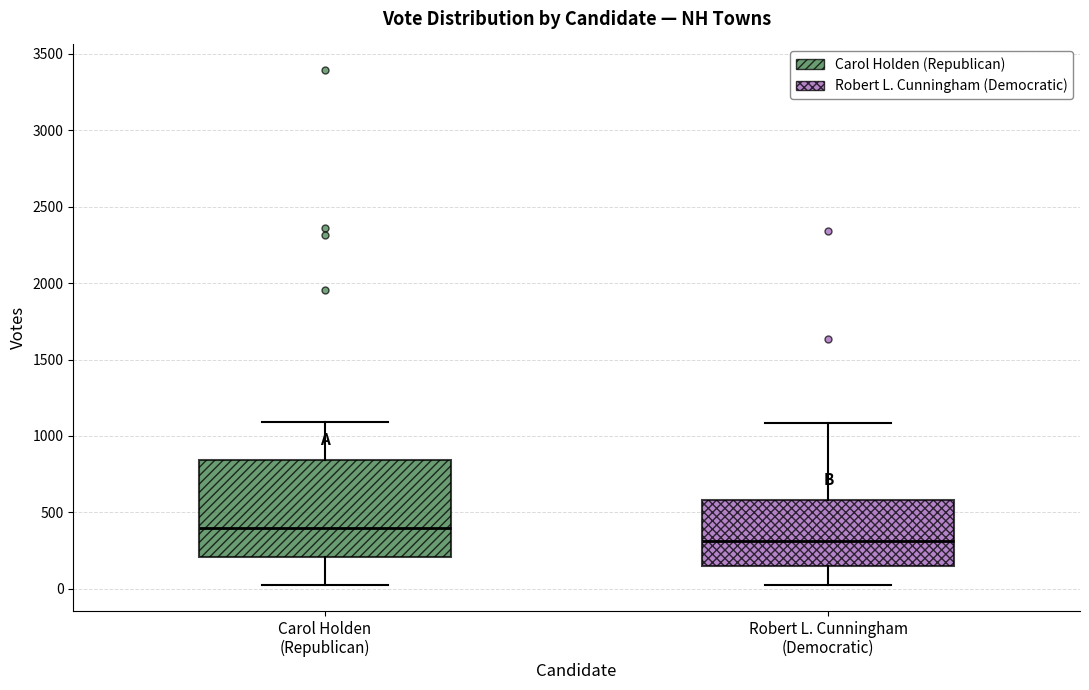

Comparing the boxes themselves (not the whiskers), which one is the tallest?

Carol Holden (Republican)